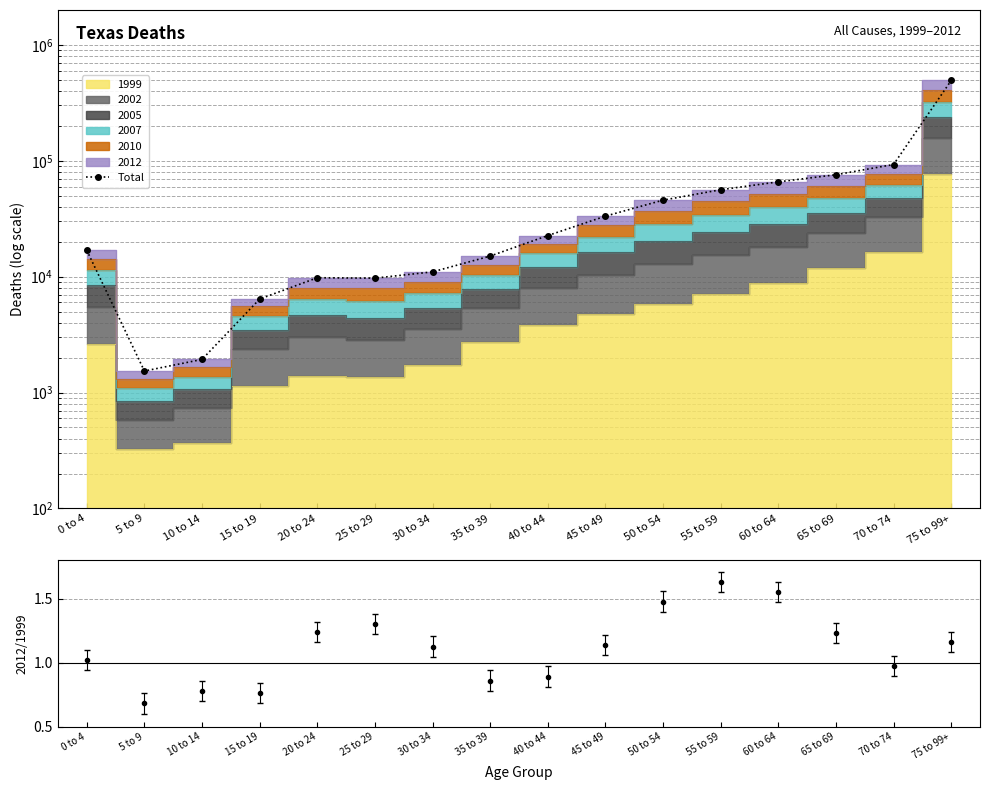

How many points are higher than both their immediate neighbors (excluding endpoints)?

1